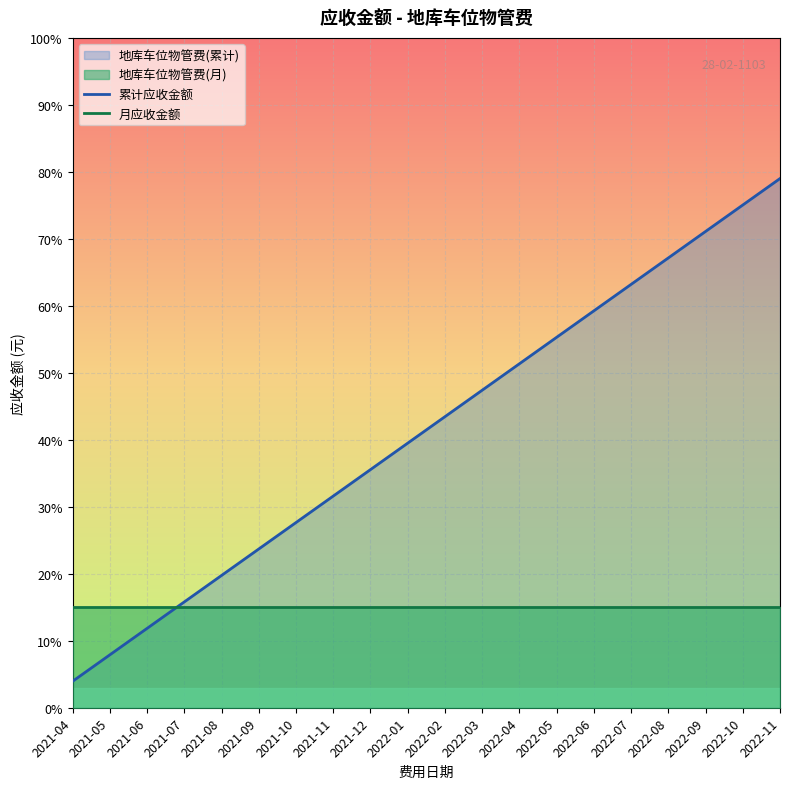

Reading right to left, extract all data points from this chart.

累计应收金额: 2022-11=79.0	2022-10=75.0	2022-09=71.1	2022-08=67.1	2022-07=63.2	2022-06=59.2	2022-05=55.3	2022-04=51.4	2022-03=47.4	2022-02=43.5	2022-01=39.5	2021-12=35.6	2021-11=31.6	2021-10=27.6	2021-09=23.7	2021-08=19.8	2021-07=15.8	2021-06=11.8	2021-05=7.9	2021-04=4.0
月应收金额: 2022-11=15.0	2022-10=15.0	2022-09=15.0	2022-08=15.0	2022-07=15.0	2022-06=15.0	2022-05=15.0	2022-04=15.0	2022-03=15.0	2022-02=15.0	2022-01=15.0	2021-12=15.0	2021-11=15.0	2021-10=15.0	2021-09=15.0	2021-08=15.0	2021-07=15.0	2021-06=15.0	2021-05=15.0	2021-04=15.0